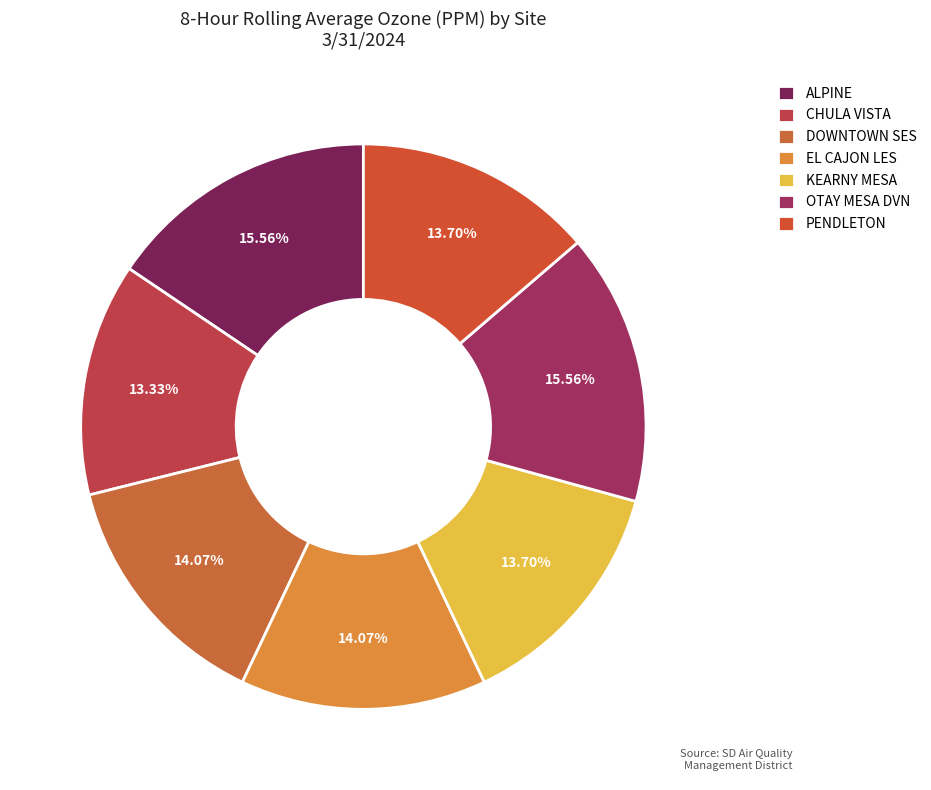

Does PENDLETON account for over 50% of the chart?

No